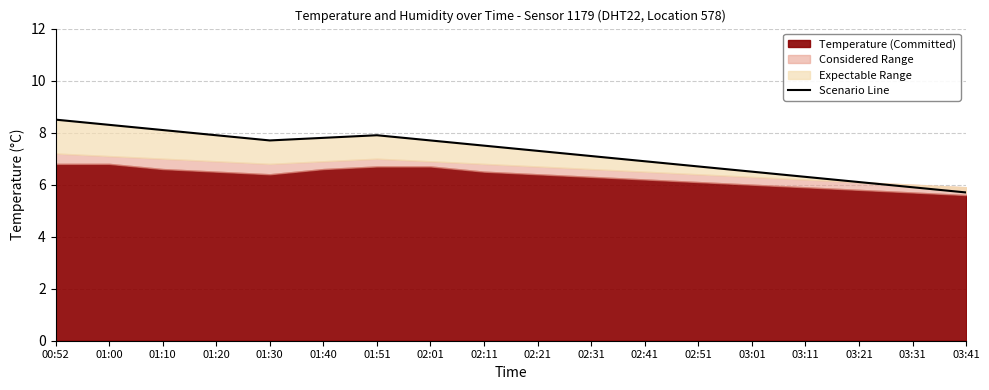

What is the average value?

7.2